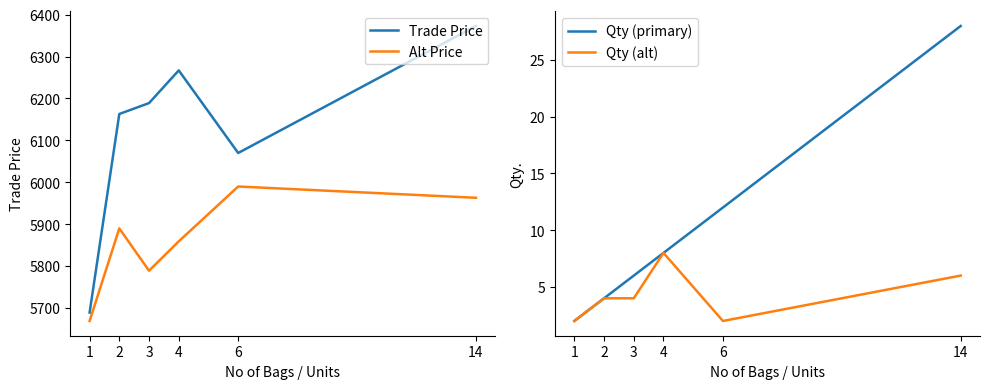

The Qty (alt) series shows 0.5 at 6. True or false?

False